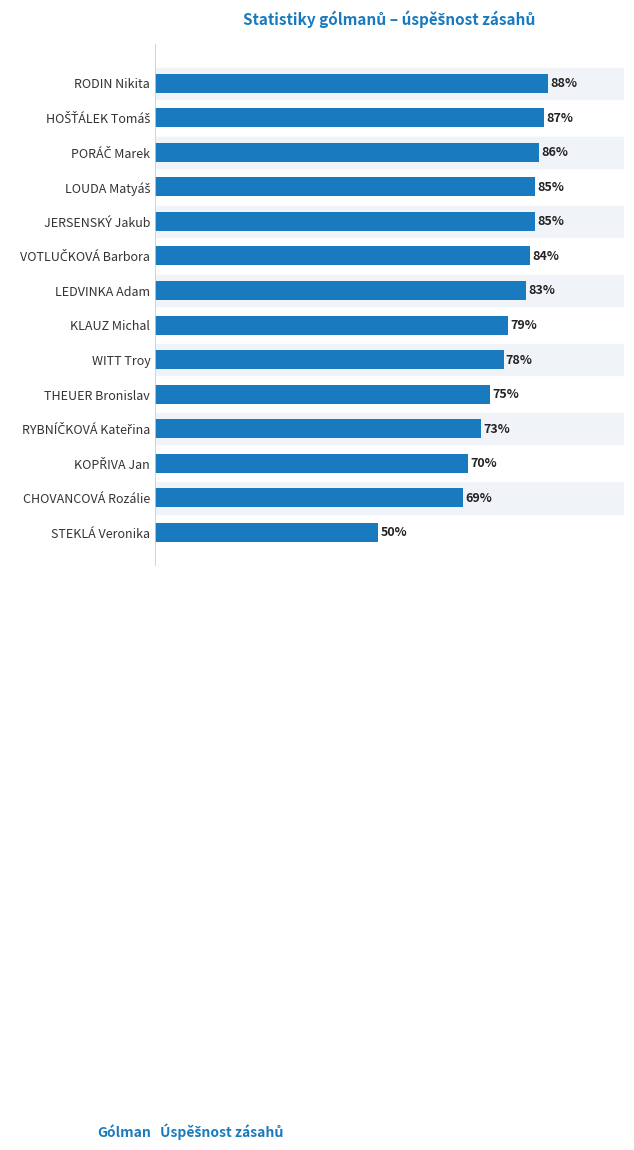

Which category has the lowest value across all series?

STEKLÁ Veronika